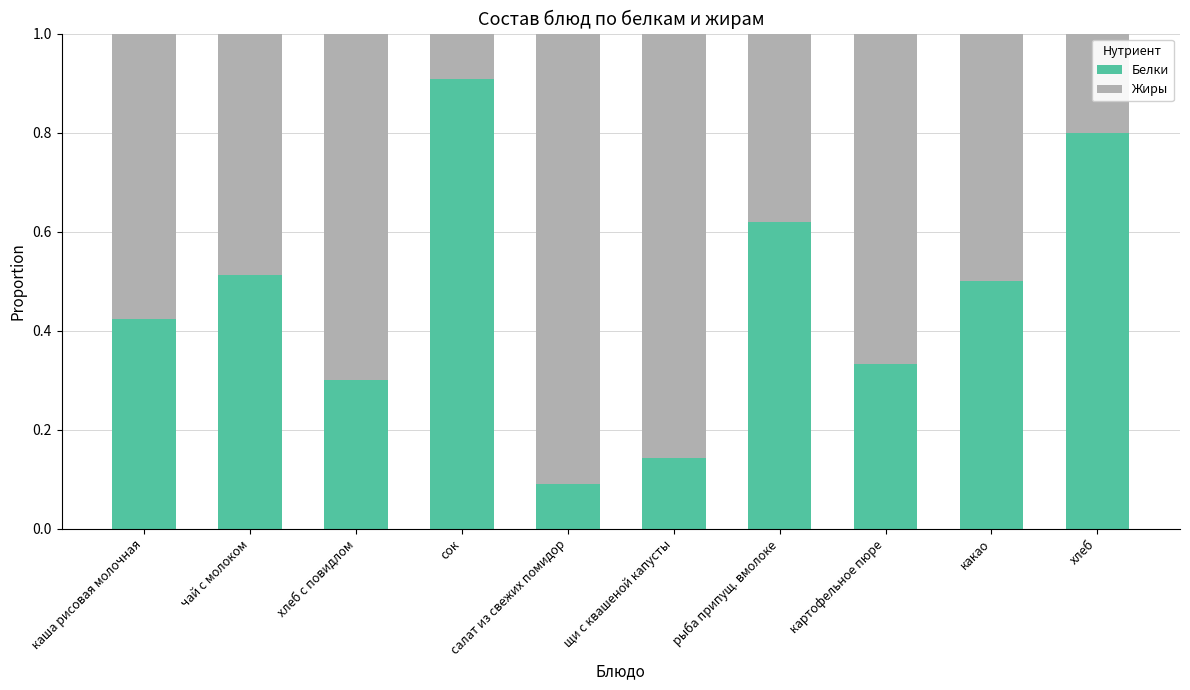

Which category has the lowest value in the Белки series?

салат из свежих помидор